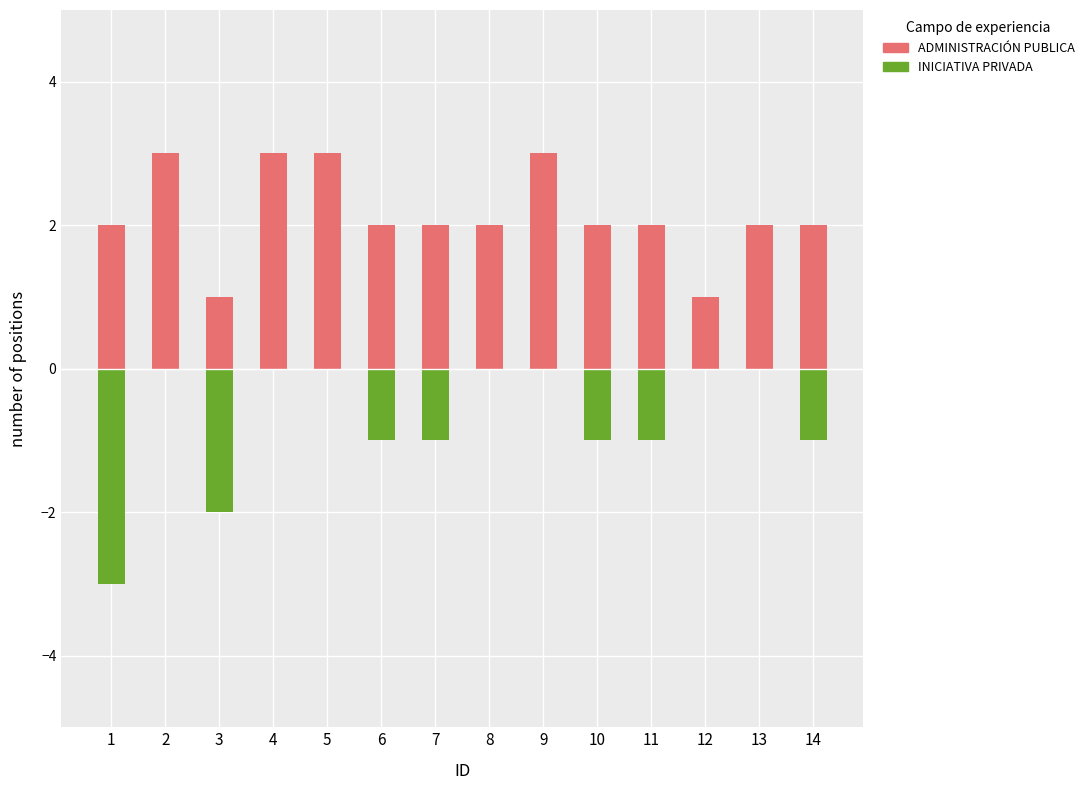

Rank the categories by INICIATIVA PRIVADA value from highest to lowest.

2, 4, 5, 8, 9, 12, 13, 6, 7, 10, 11, 14, 3, 1